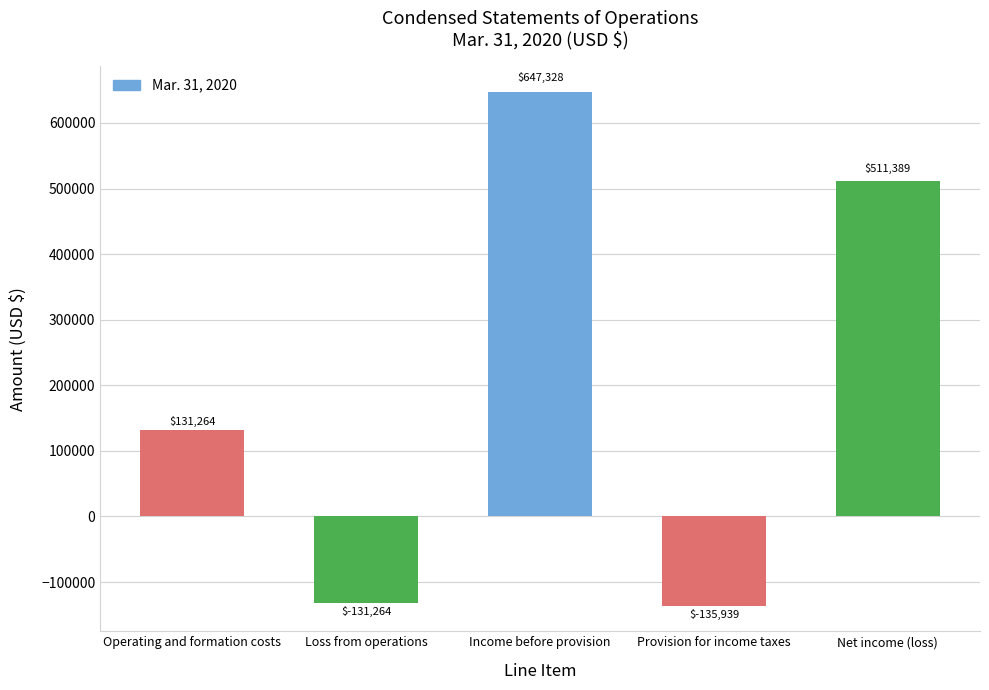

What position from the right is Provision for income taxes?

2